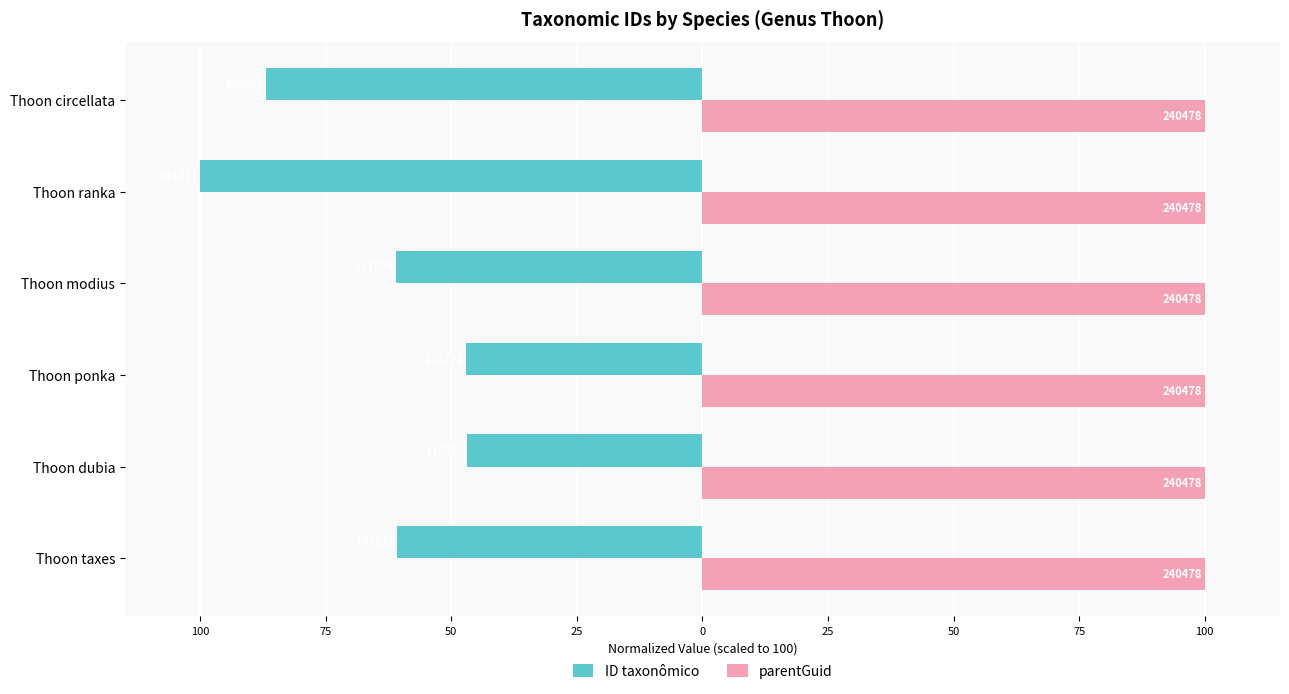

Reading right to left, transcribe all the data shown in this chart.

ID taxonômico: -86.9	-100.0	-61.0	-47.1	-46.9	-60.9
parentGuid: 0.3	0.3	0.3	0.3	0.3	0.3